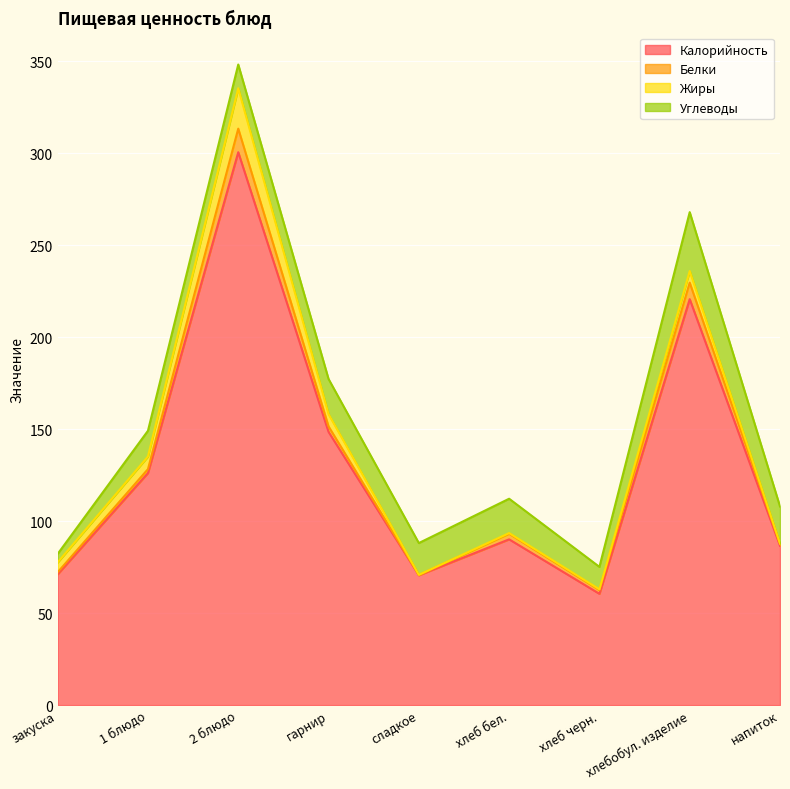

Which series has the largest total across all categories?

Калорийность